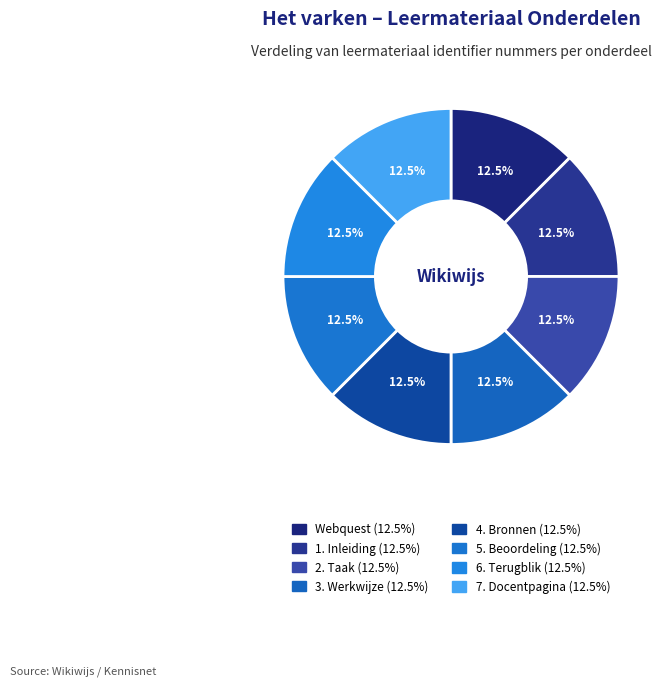

Which slice is the smallest?

Webquest